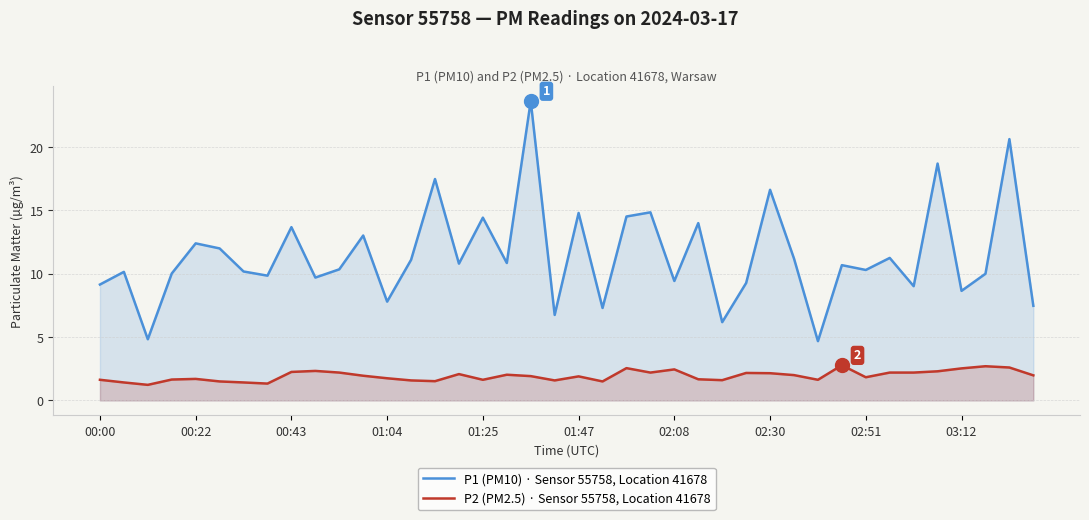

What are all the series names shown in the legend?

P1 (PM10) · Sensor 55758, Location 41678, P2 (PM2.5) · Sensor 55758, Location 41678